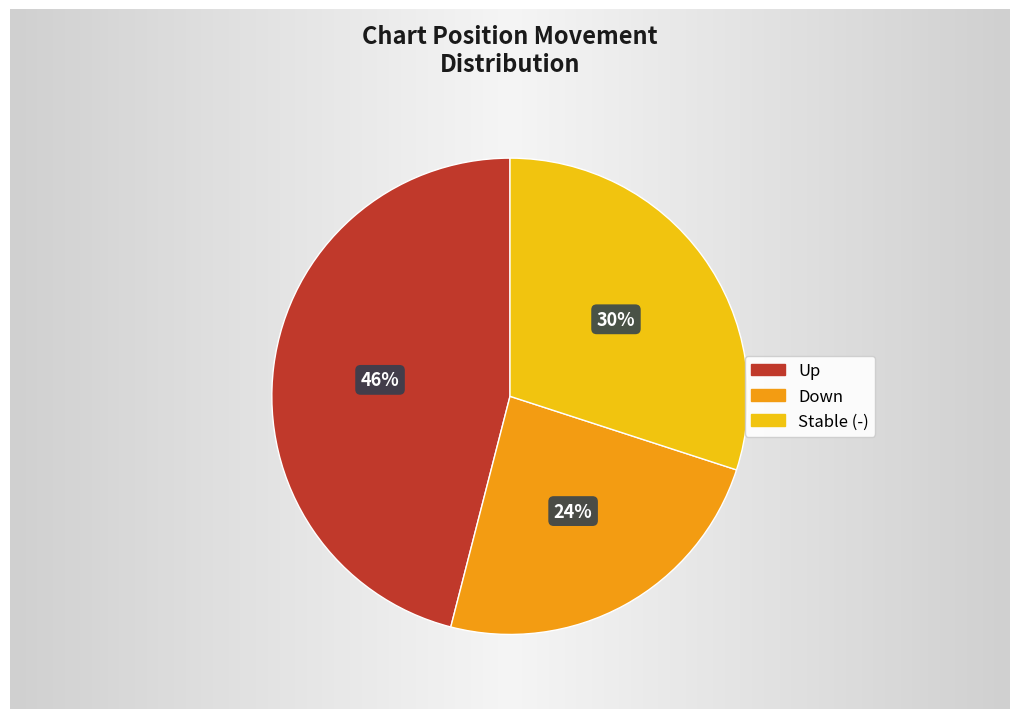

Does any single category account for the majority?

No